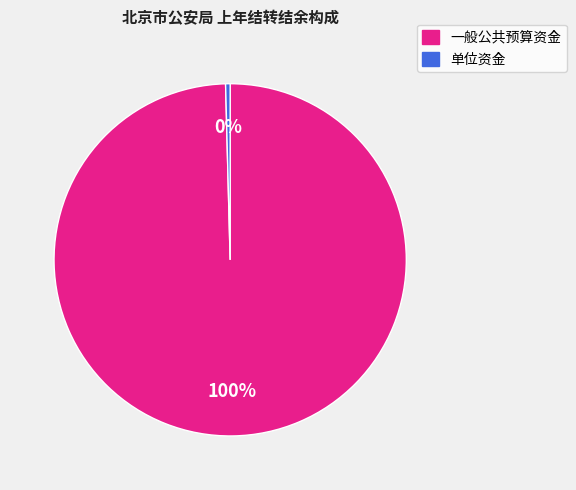

True or false: 单位资金 accounts for 10% of the total.

False